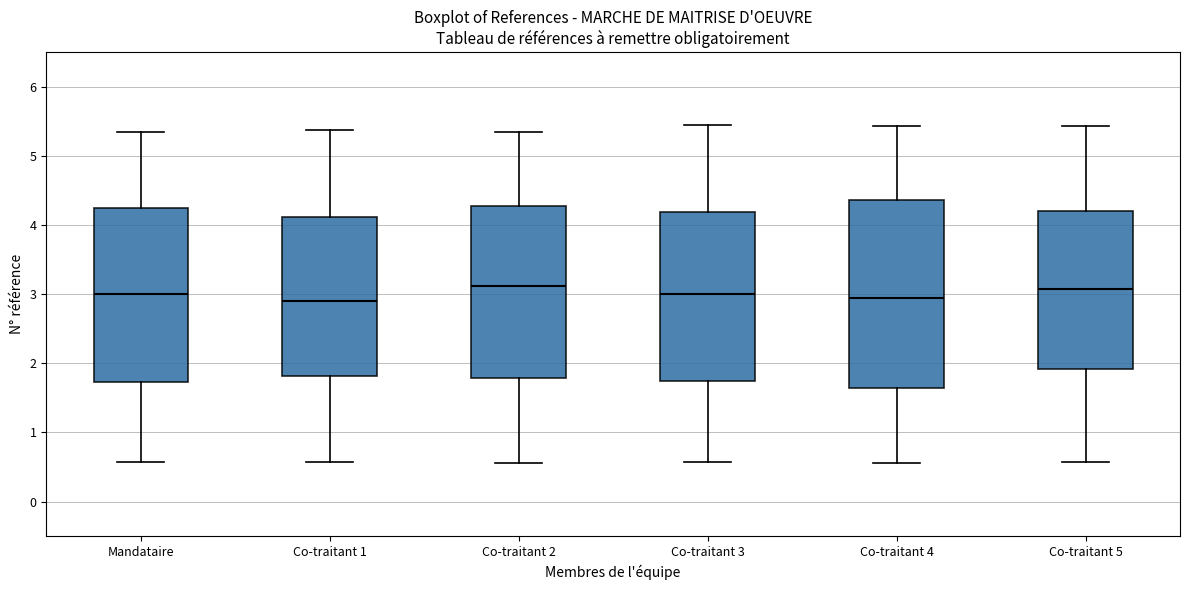

Comparing the boxes themselves (not the whiskers), which one is the tallest?

Co-traitant 4